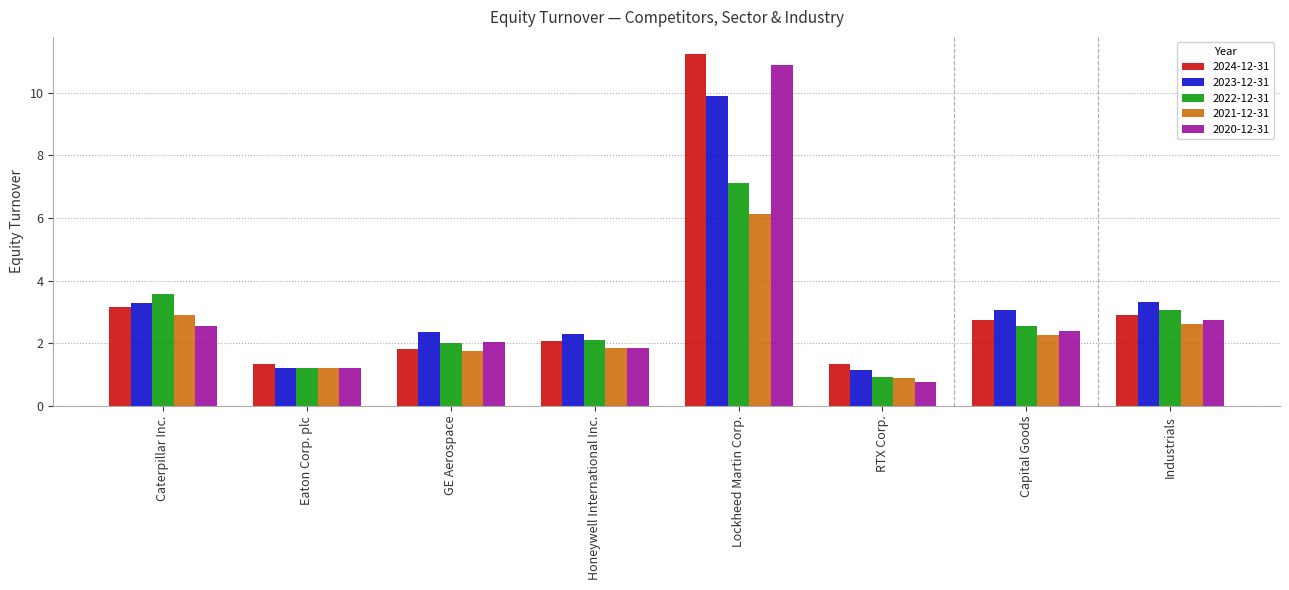

Rank the series at Caterpillar Inc. from highest to lowest value.

2022-12-31, 2023-12-31, 2024-12-31, 2021-12-31, 2020-12-31